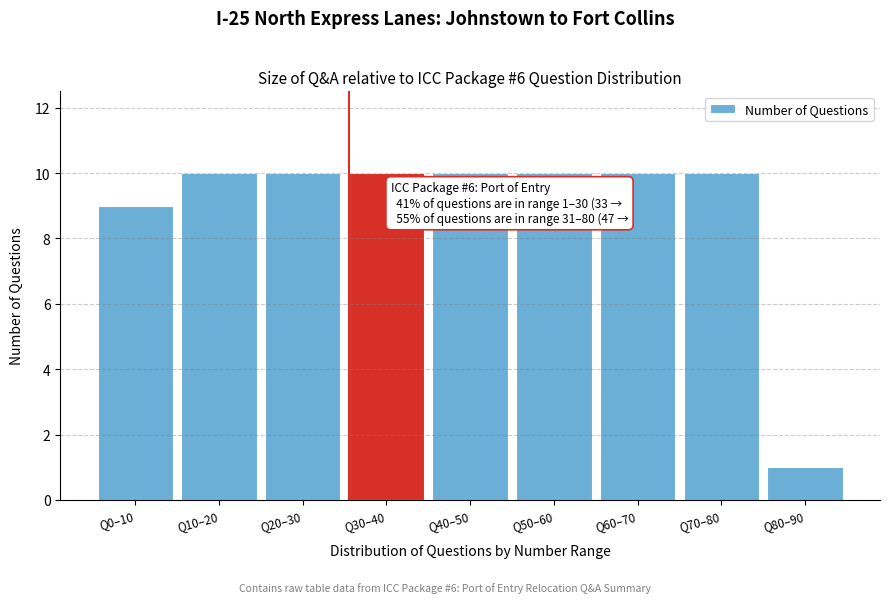

Reading left to right, list all the values displayed in this chart.

9	10	10	10	10	10	10	10	1